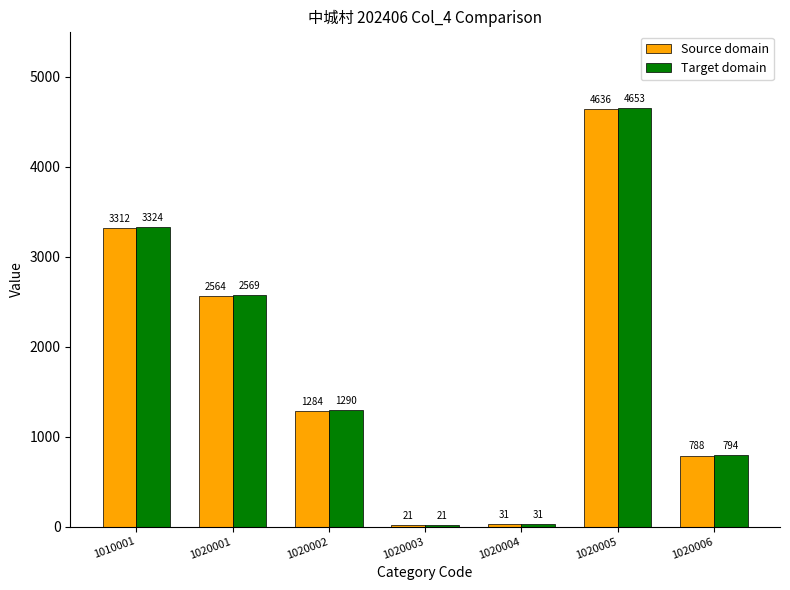

At which category does the chart reach its peak across all series?

1020005